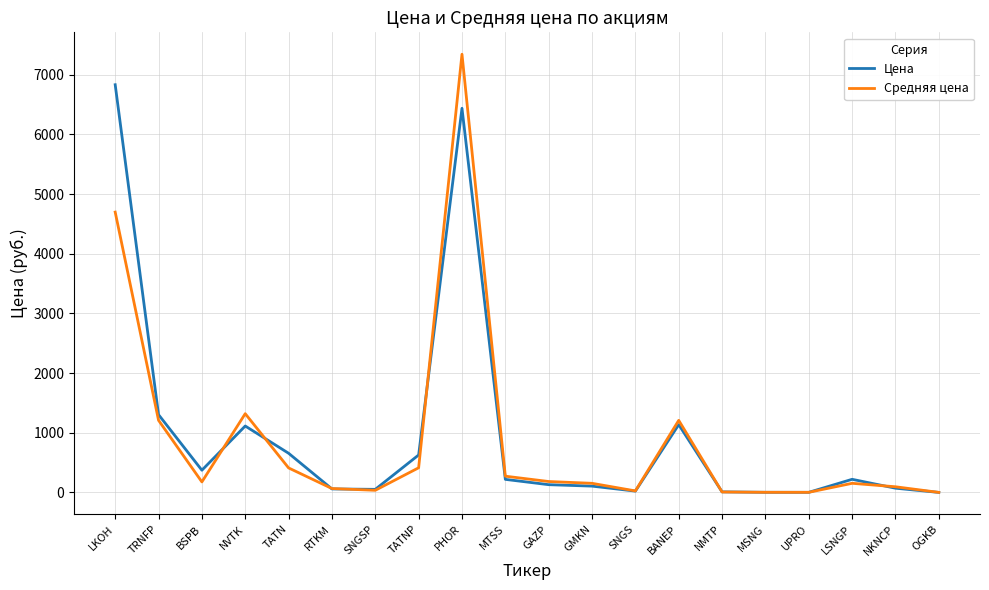

Where is the first local maximum for Цена?

NVTK